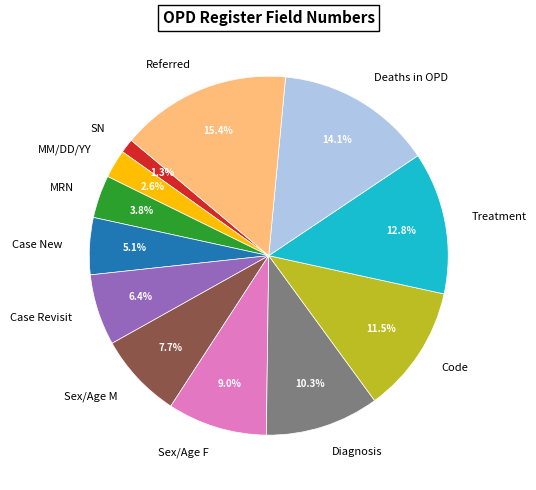

How many segments does this pie chart have?

12